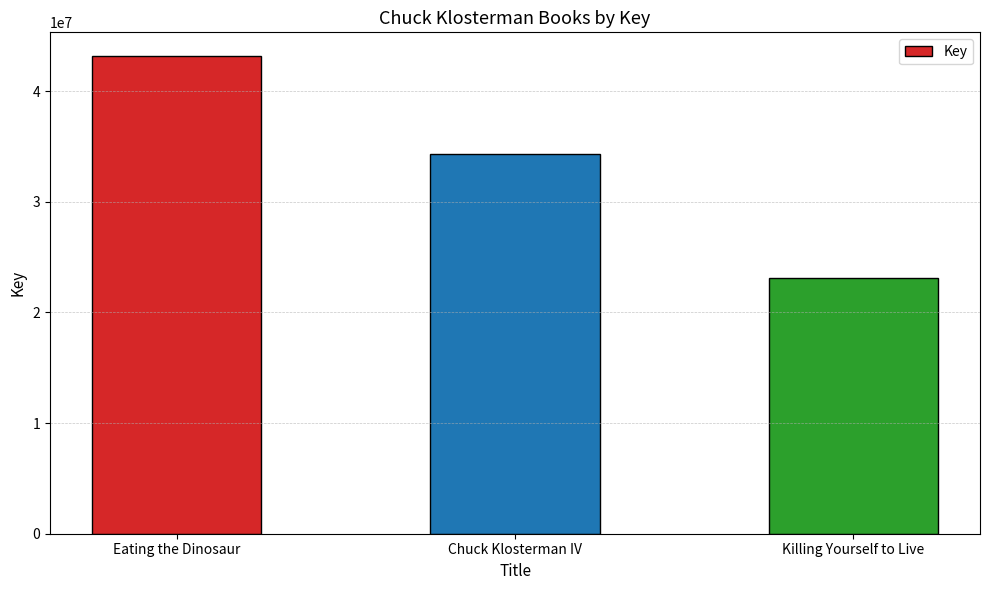

What is the greatest value displayed?

43156508